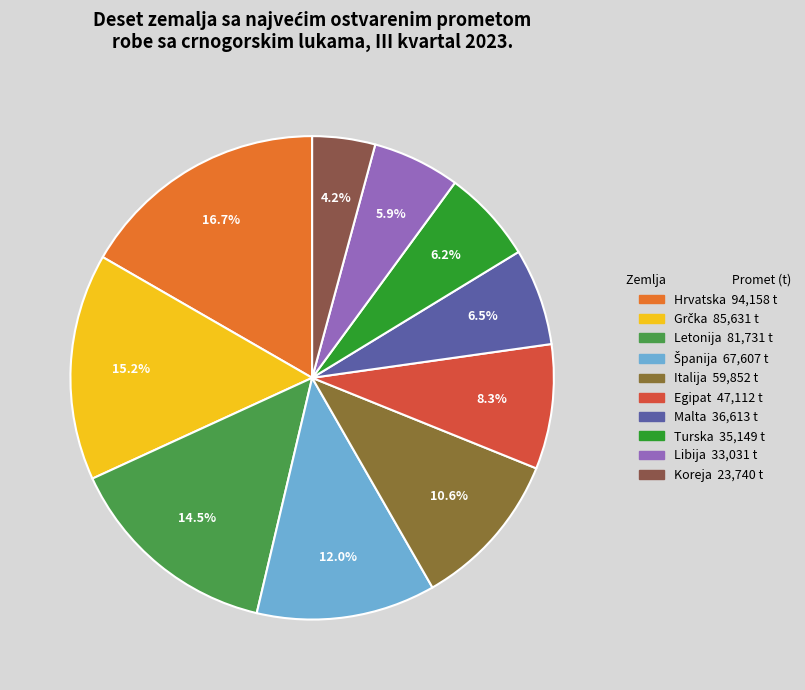

How much of the chart is everything except Libija?

94.1%